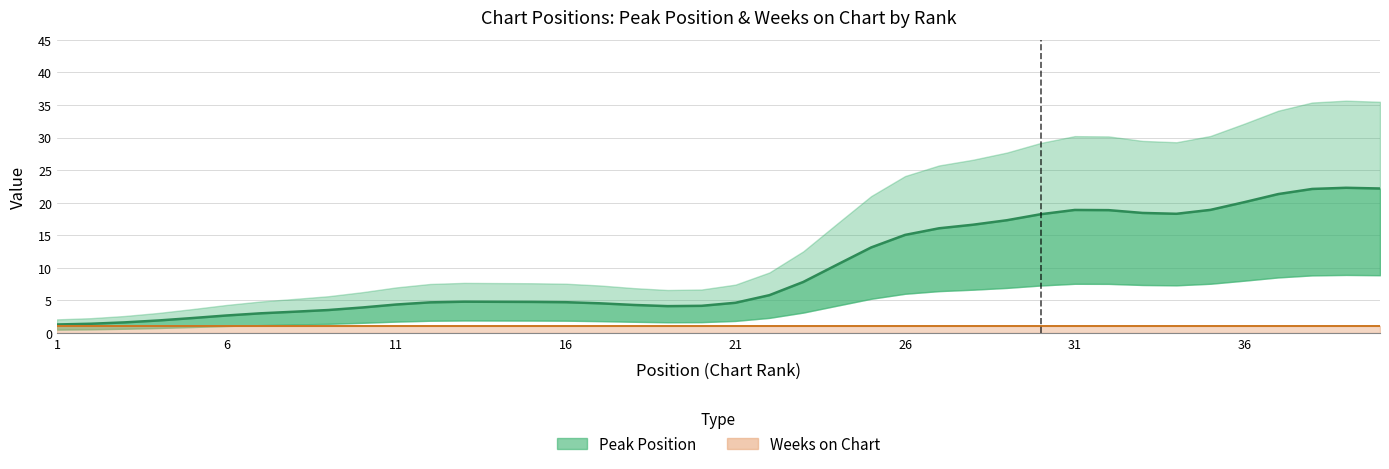

True or false: Peak Position and Weeks on Chart intersect in this chart.

False